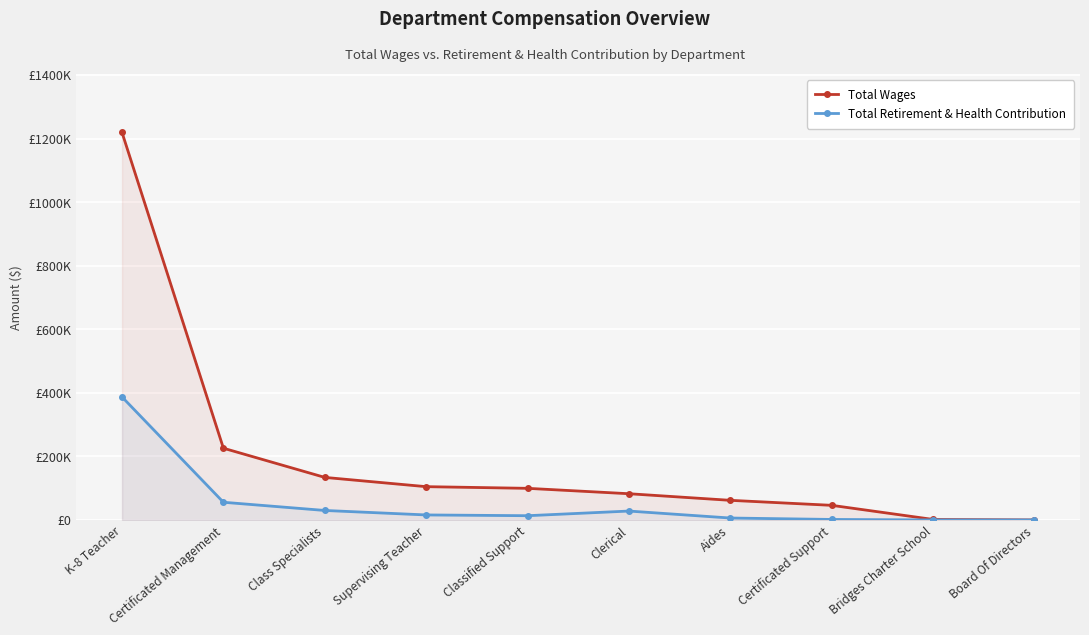

True or false: Total Wages and Total Retirement & Health Contribution intersect in this chart.

False